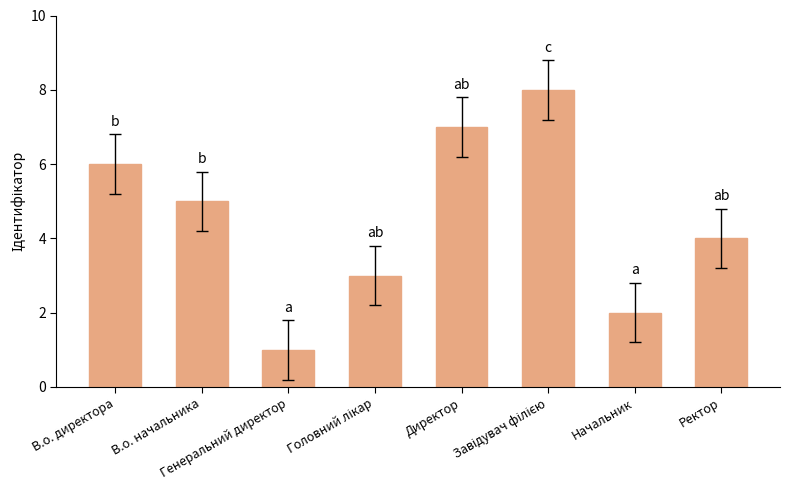

True or false: the data shows 2 at Директор.

False